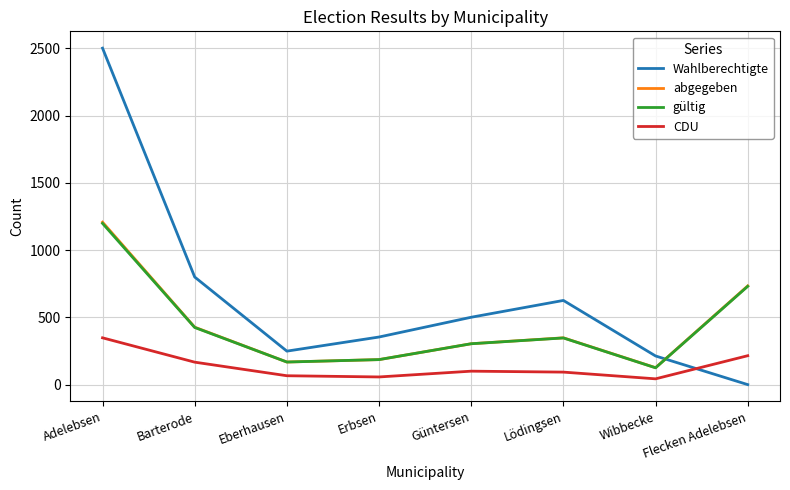

At which category is the sum across all series the highest?

Adelebsen